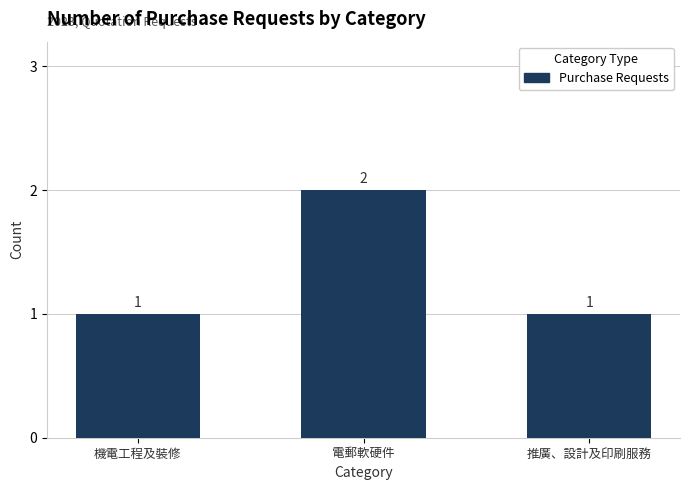

Approximately how many times larger is the value at 機電工程及裝修 compared to 電郵軟硬件?

0.5